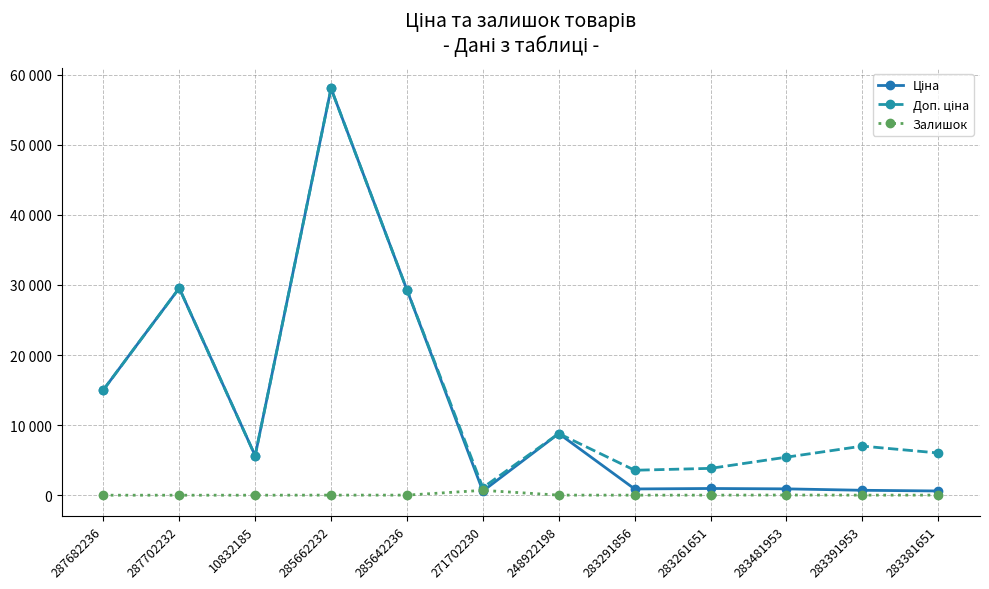

True or false: Ціна has a value of 602.1 at 283381651.

True